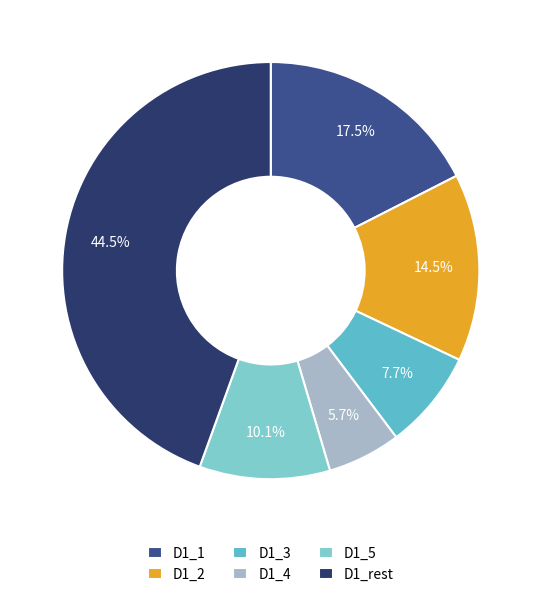

Which slice is the smallest?

D1_4